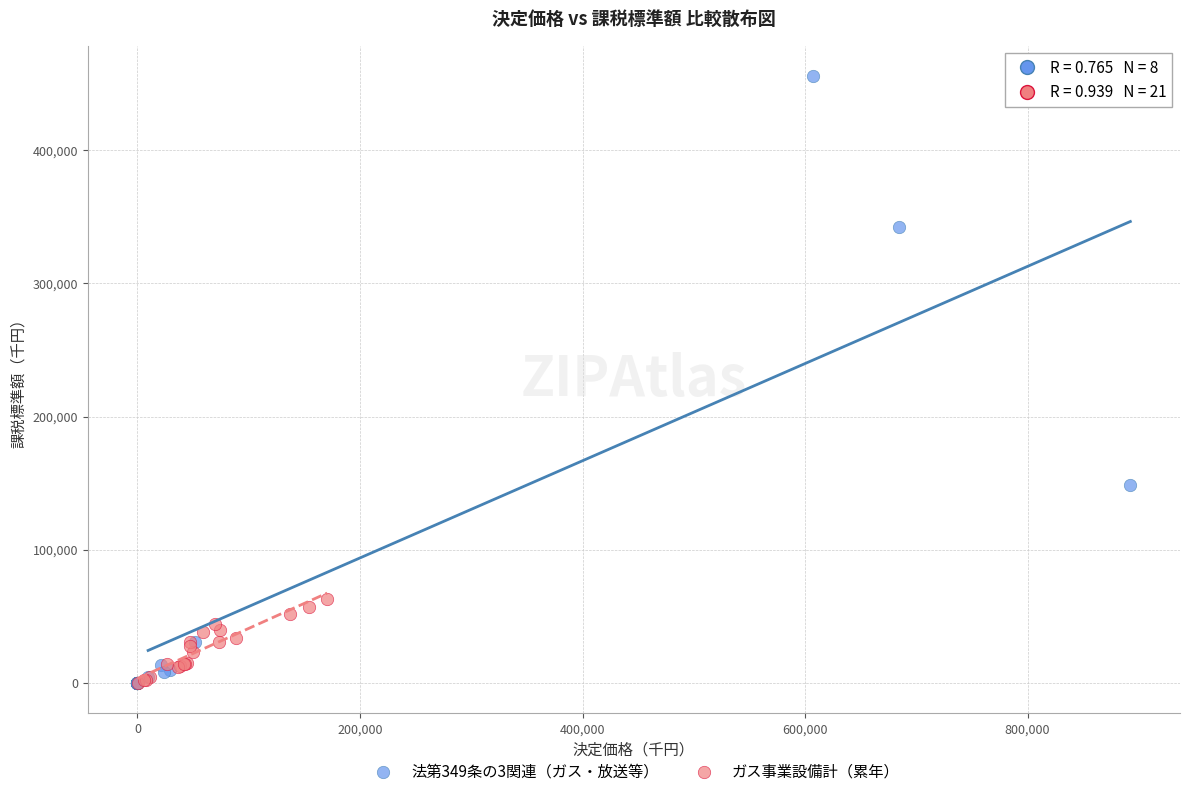

Which series has the largest Y range (max minus min)?

法第349条の3関連（ガス・放送等）